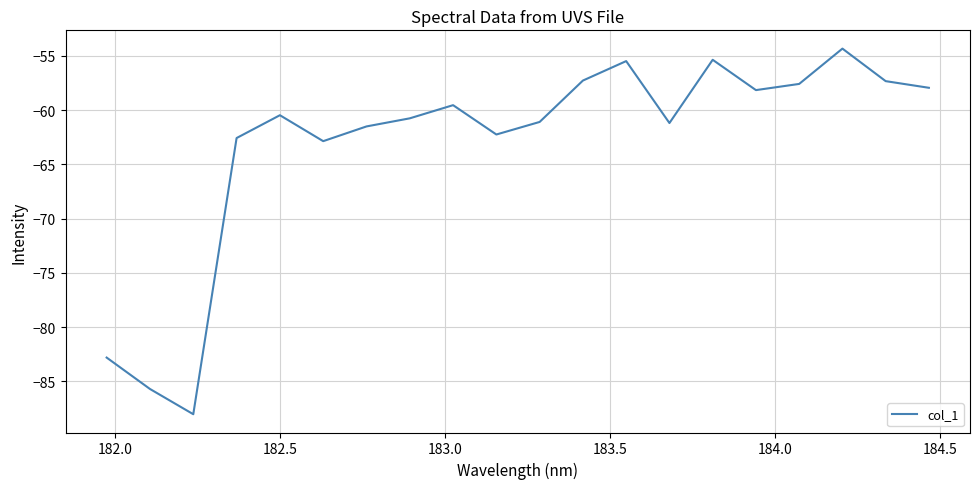

What is the maximum value shown in the chart?

-54.3